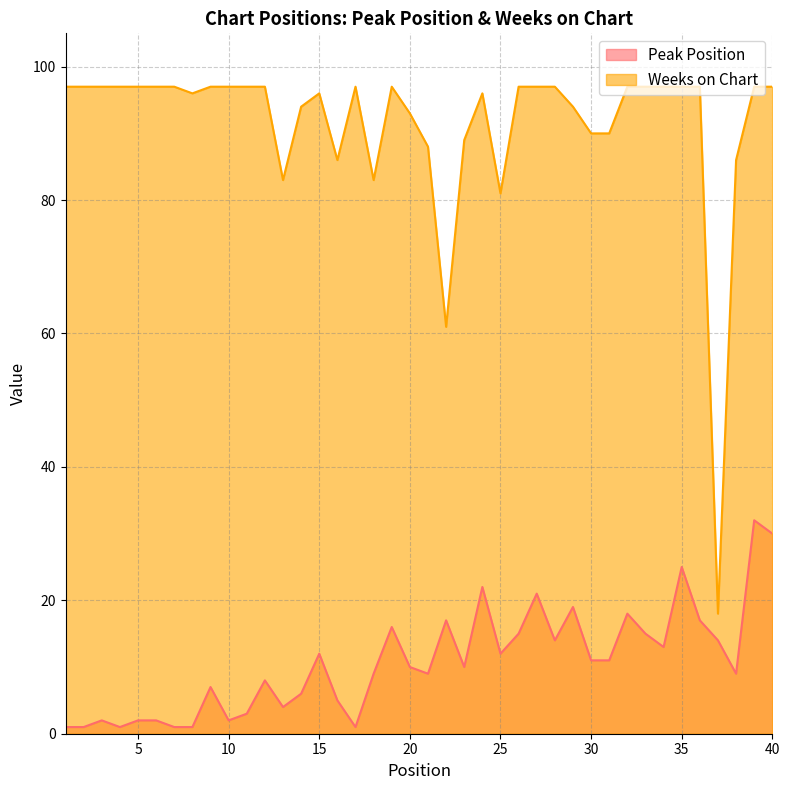

Which label corresponds to the largest value in the chart?

1